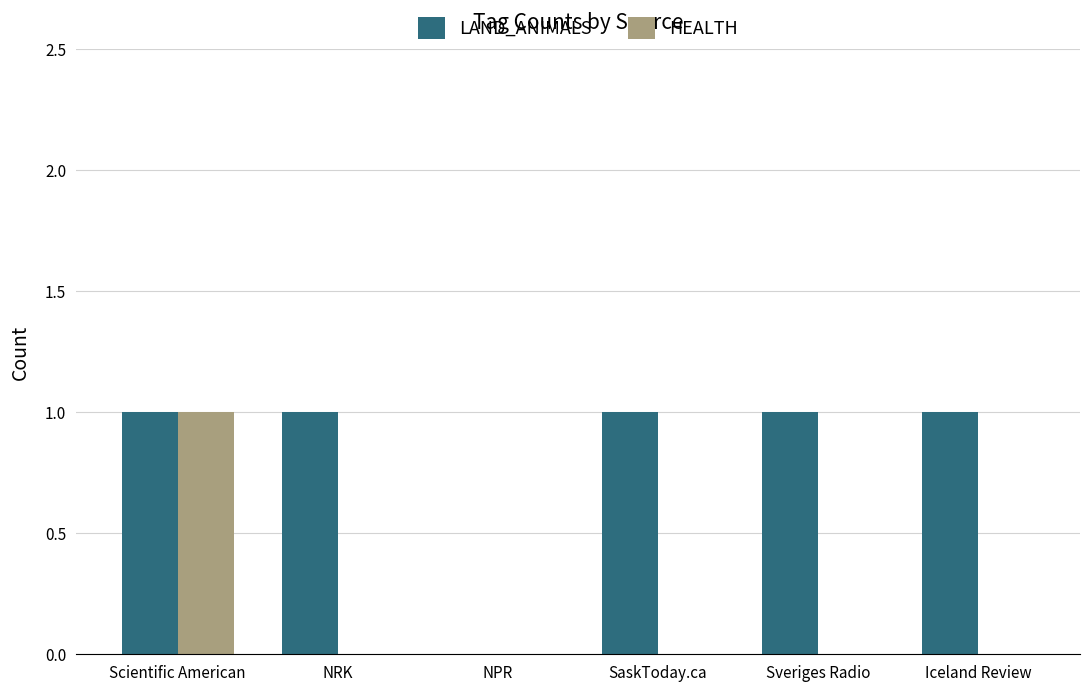

Are the bars grouped side by side (vs. stacked)?

Yes